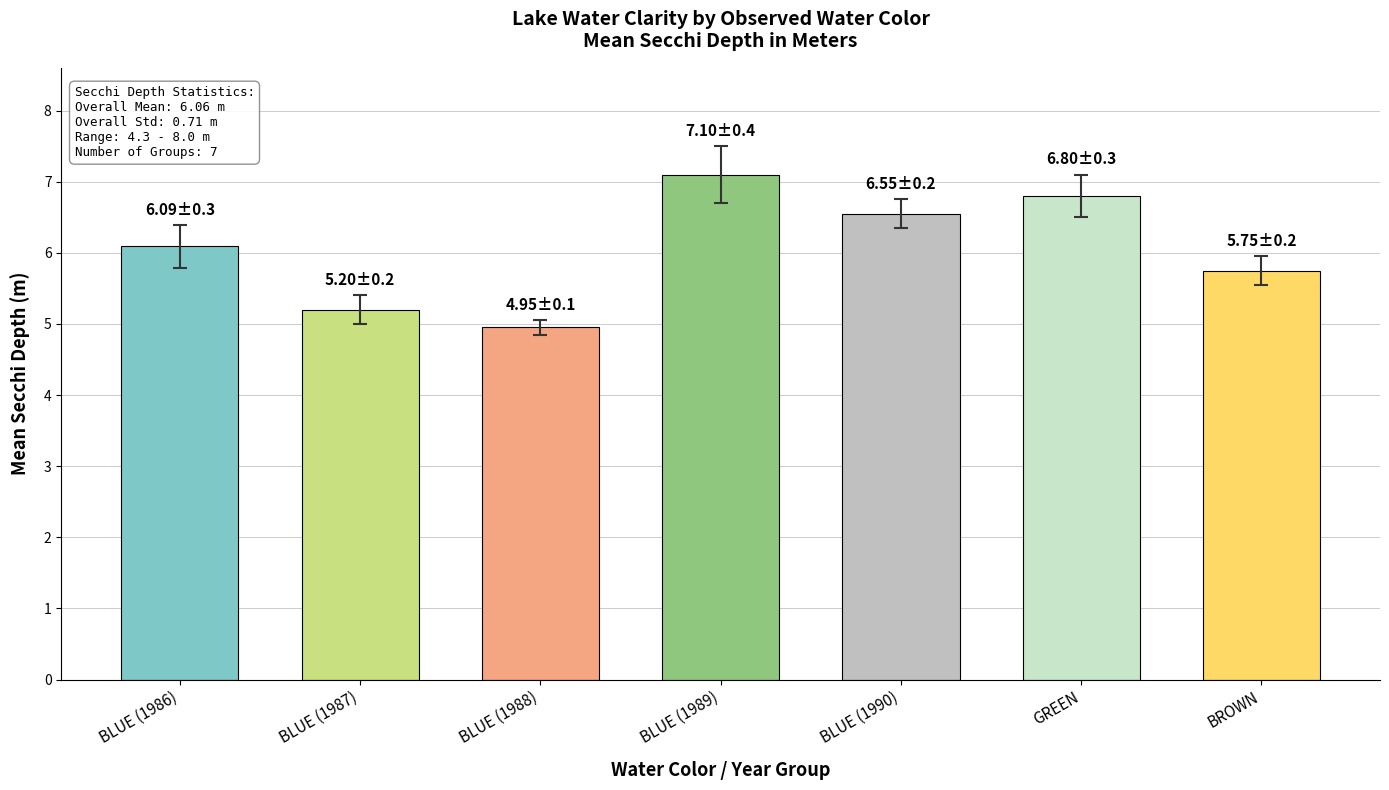

Read the value at BLUE (1989).

7.1